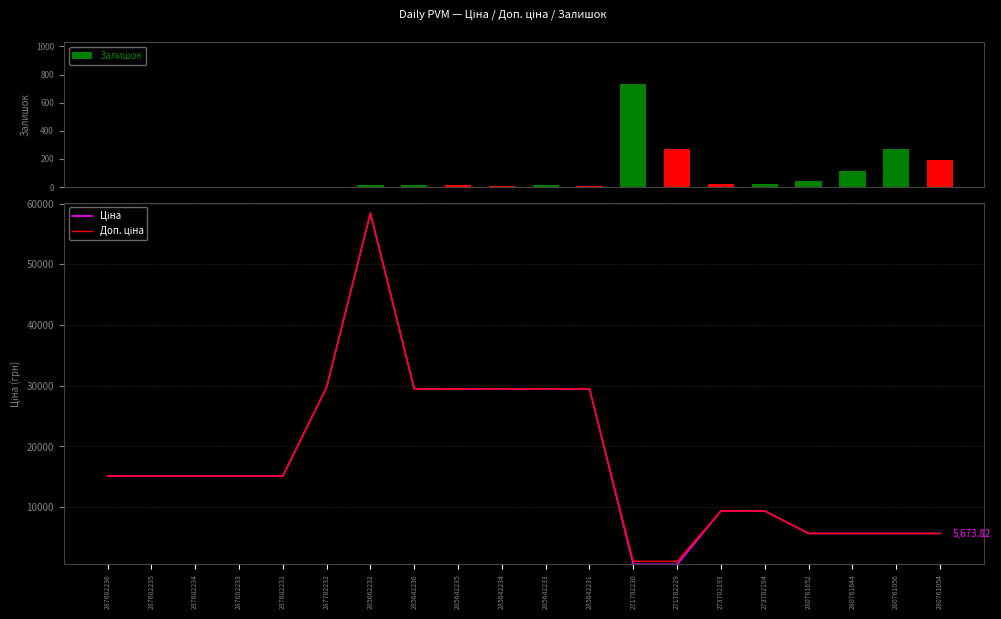

Rank the series by their maximum value, from highest to lowest.

Ціна, Доп. ціна, Залишок